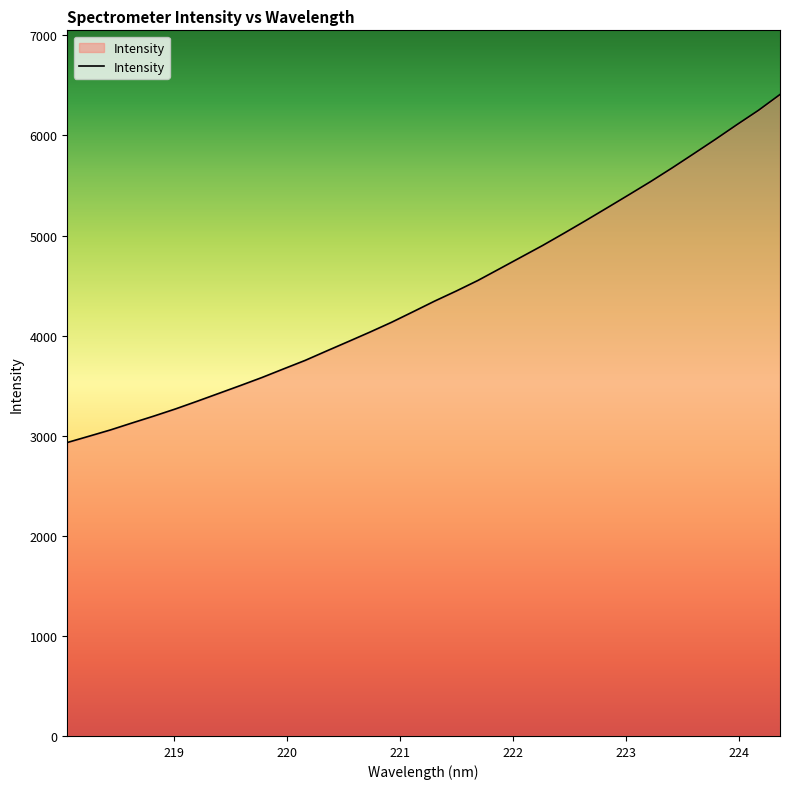

What is the smallest value displayed?

2932.1